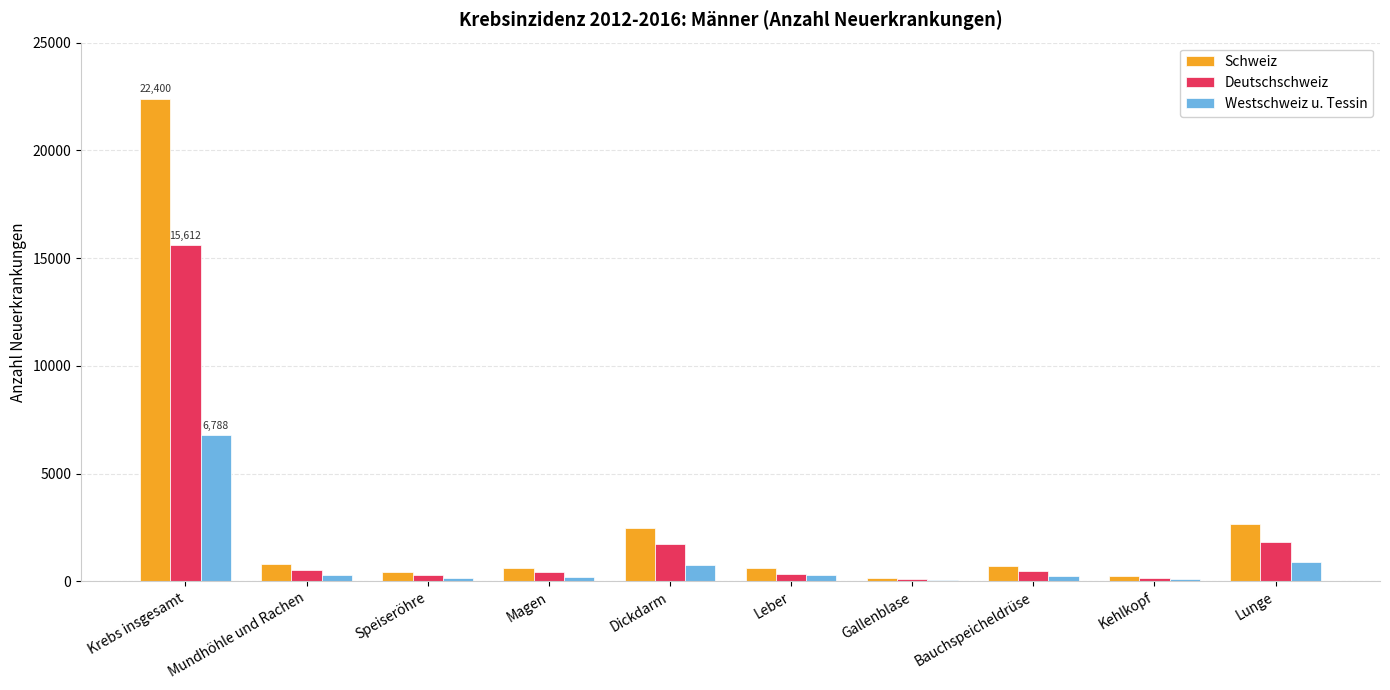

What is the highest value of the Schweiz series?

22400.1